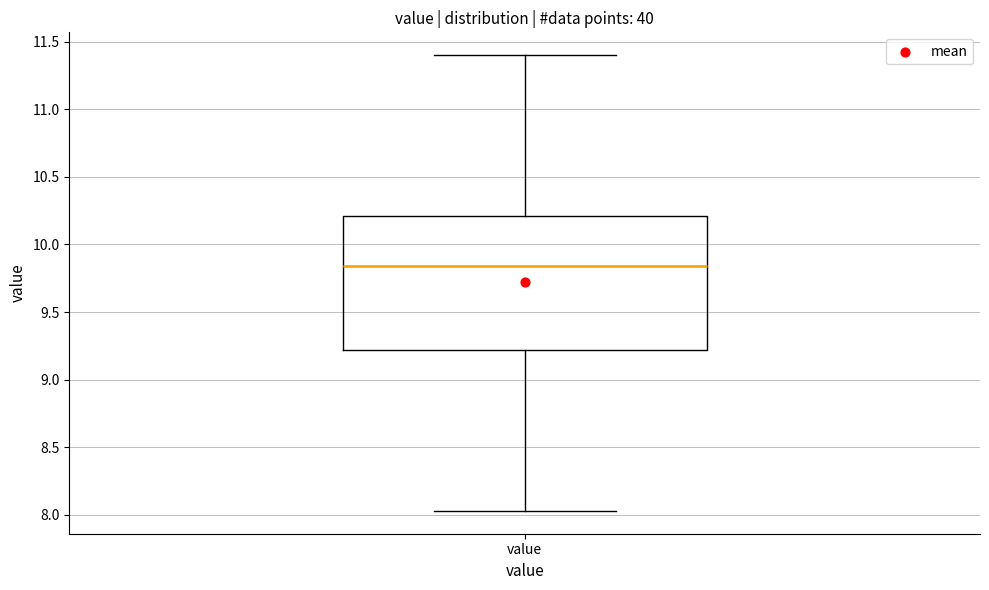

Transcribe this box plot: give where the median line is, the range the box spans, and where the two whiskers end, as read against the y-axis. The values are not printed on the chart, so give them approximately, as read against the axis.

median 9.85, box 9.20 to 10.20, whiskers 8.05 to 11.40